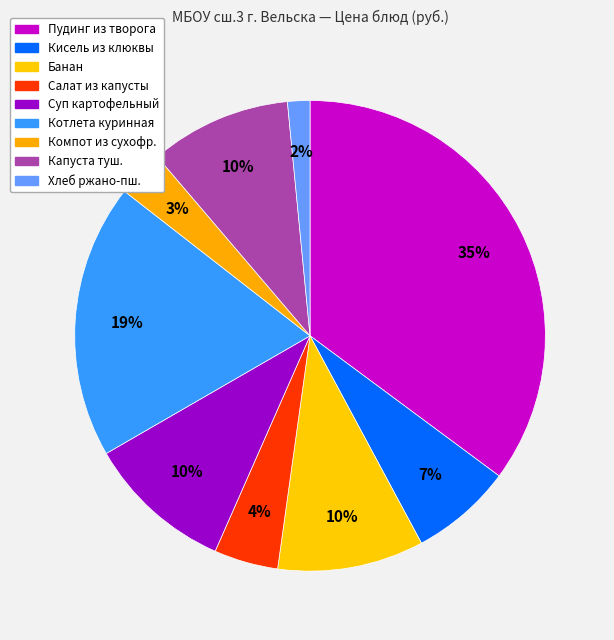

Which slice is the smallest?

Хлеб ржано-пш.